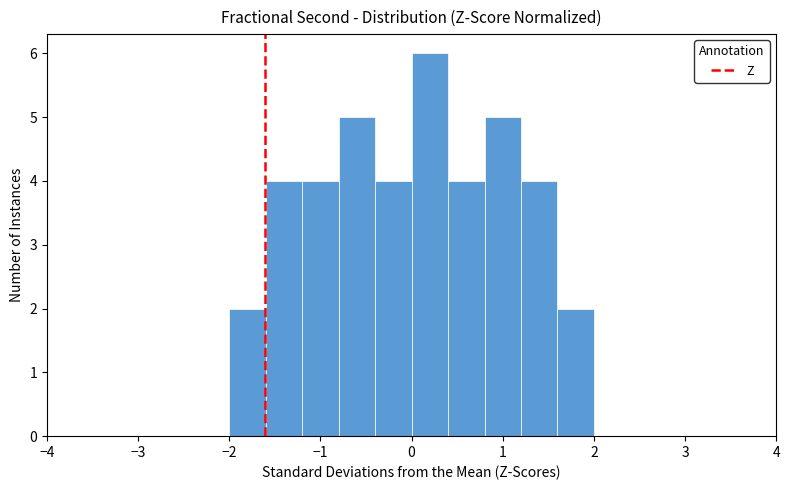

Reading left to right, transcribe this chart: for each bar, give the range it covers on the x-axis and its height. The values are not printed on the chart, so give them approximately, as read against the axis.

-4.0 to -3.6: 0
-3.6 to -3.2: 0
-3.2 to -2.8: 0
-2.8 to -2.4: 0
-2.4 to -2.0: 0
-2.0 to -1.6: 2
-1.6 to -1.2: 4
-1.2 to -0.8: 4
-0.8 to -0.4: 5
-0.4 to 0.0: 4
0.0 to 0.4: 6
0.4 to 0.8: 4
0.8 to 1.2: 5
1.2 to 1.6: 4
1.6 to 2.0: 2
2.0 to 2.4: 0
2.4 to 2.8: 0
2.8 to 3.2: 0
3.2 to 3.6: 0
3.6 to 4.0: 0